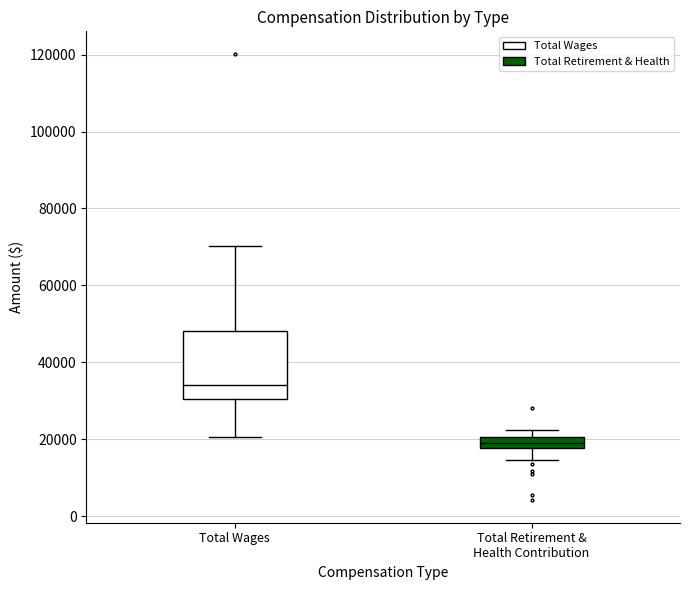

Where does the lower whisker of the box for Total Retirement & Health Contribution end on the y-axis? The values are not printed on the chart, so give them approximately, as read against the axis.

14000